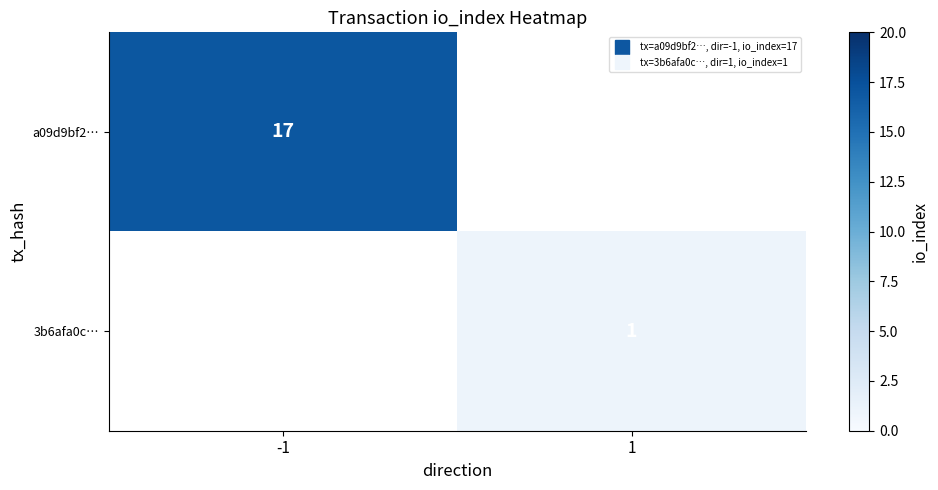

Which category has the highest value across all series?

-1